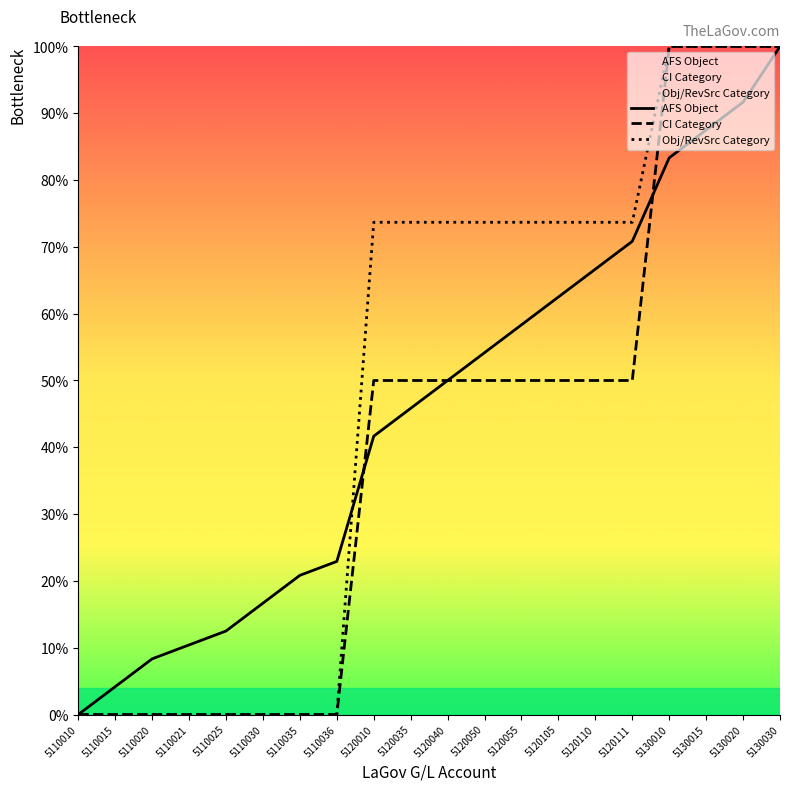

What is the total value across all series at 5120055?

182.0